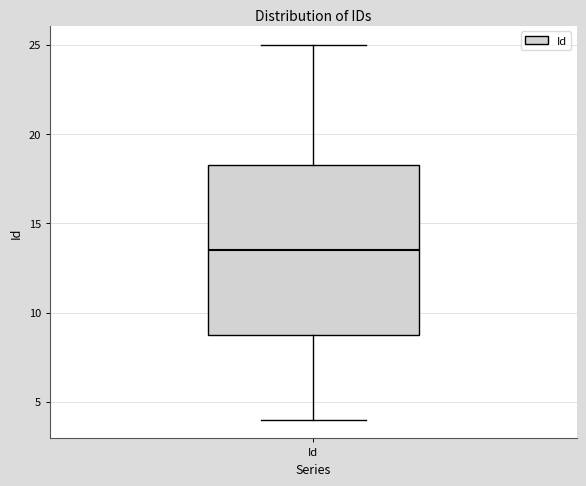

Read this box plot against the y-axis: the position of the median line, the range covered by the box, and the ends of both whiskers. The values are not printed on the chart, so give them approximately, as read against the axis.

median 13.5, box 9.0 to 18.5, whiskers 4.0 to 25.0